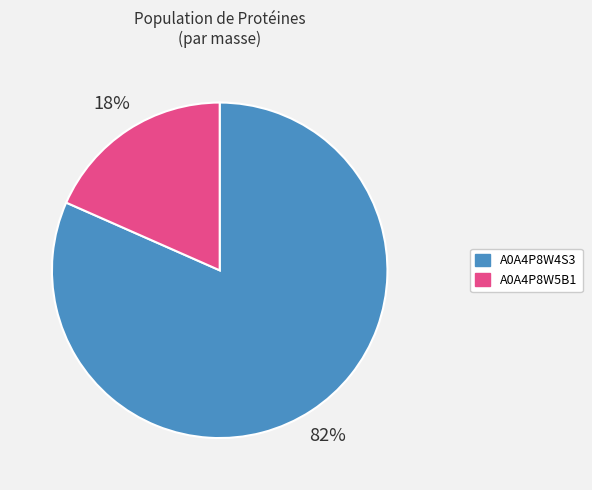

Which slice represents more than half of the pie?

A0A4P8W4S3